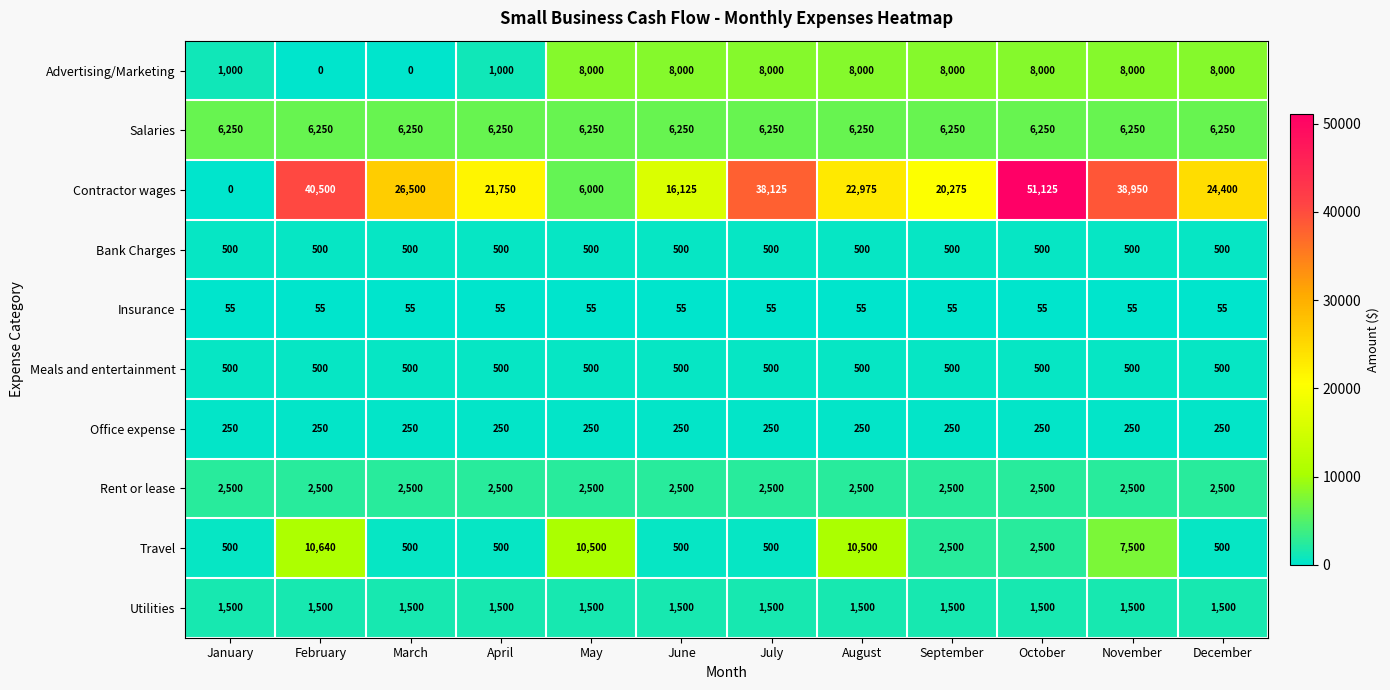

What is the sum of all Contractor wages values?

306725